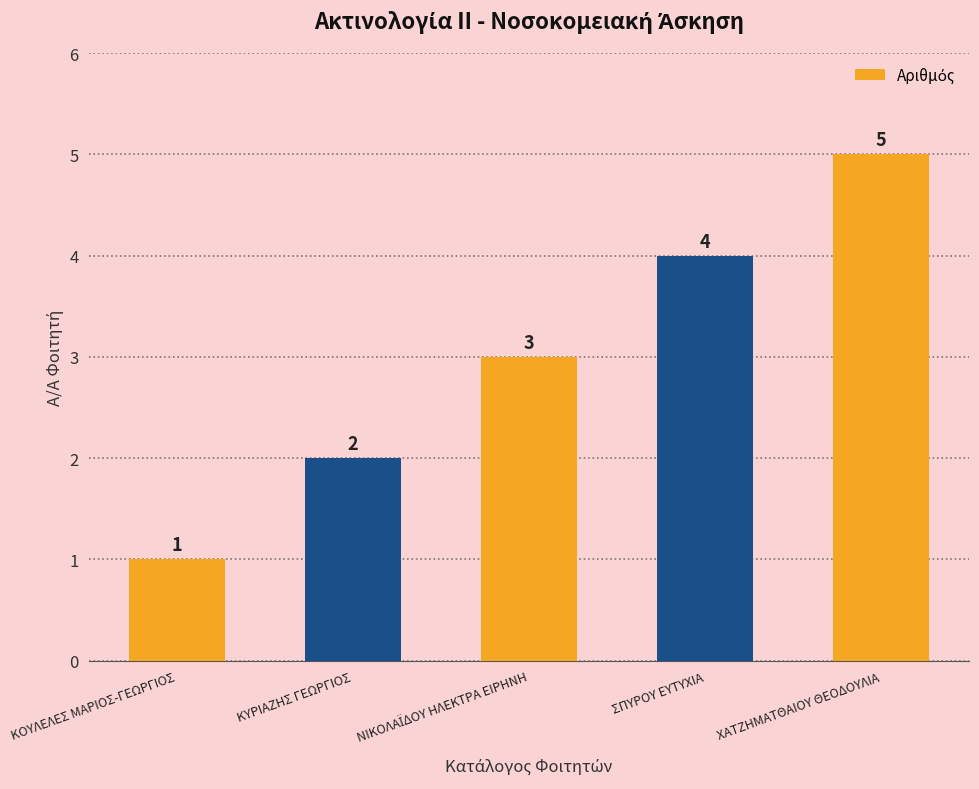

What is the label of the 2nd bar from the left?

ΚΥΡΙΑΖΗΣ ΓΕΩΡΓΙΟΣ